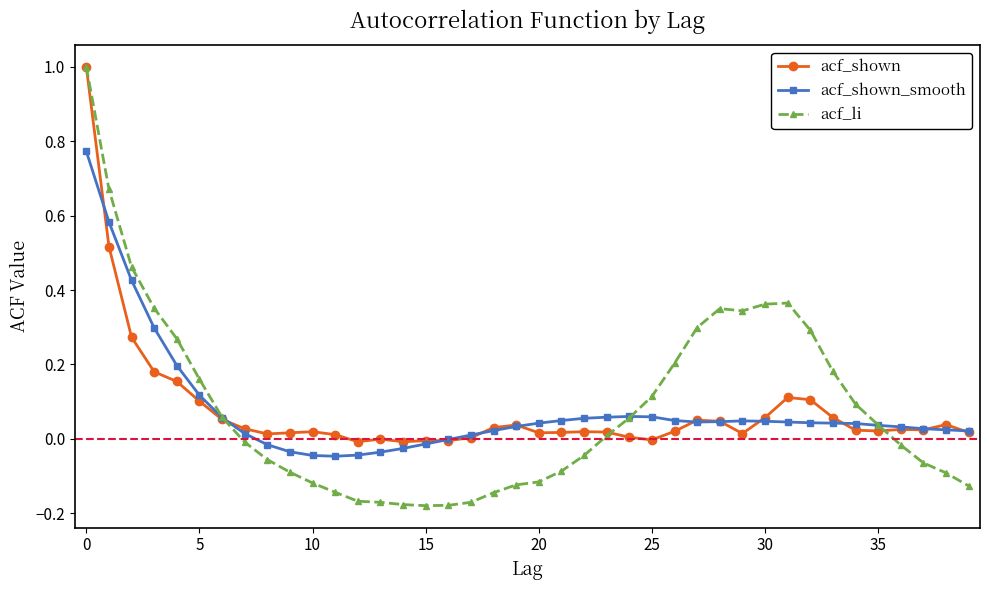

What is the greatest value displayed?

1.0